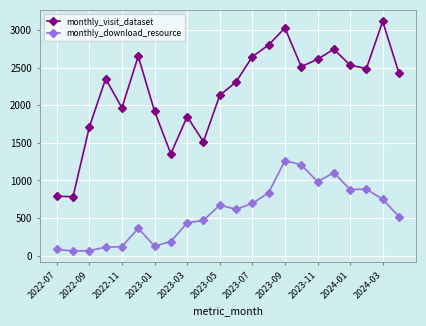

What is the smallest value displayed?

63